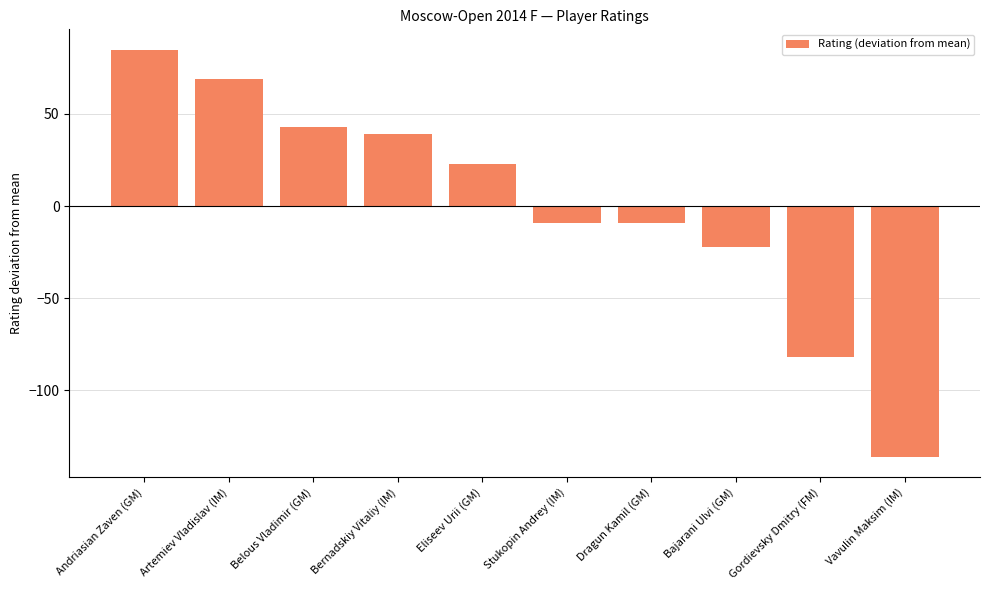

Which has a higher value, Artemiev Vladislav (IM) or Andriasian Zaven (GM)?

Andriasian Zaven (GM)